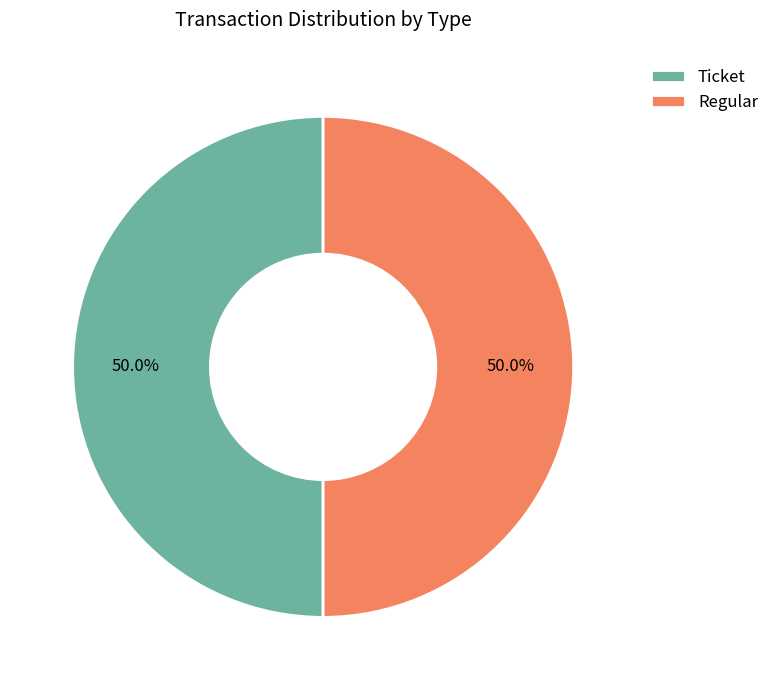

What is the ratio of the value at Ticket to the value at Regular?

1.0